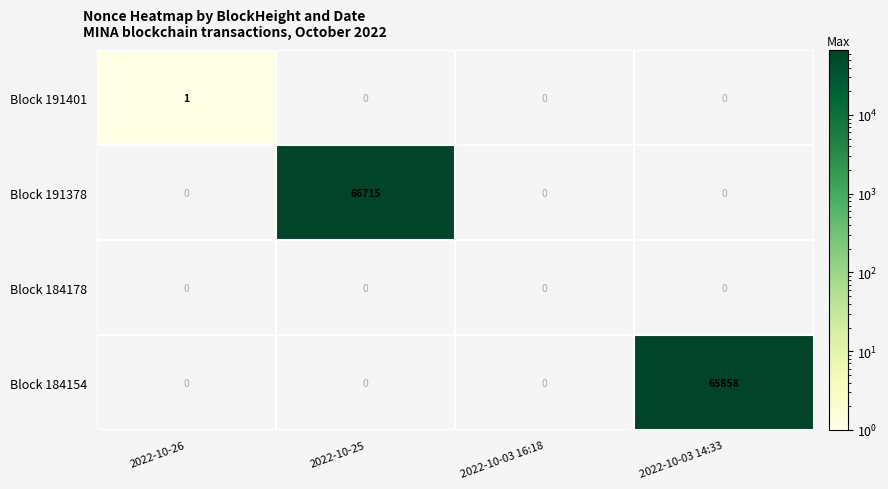

The Block 184154 series shows -43664 at 2022-10-03 16:18. True or false?

False